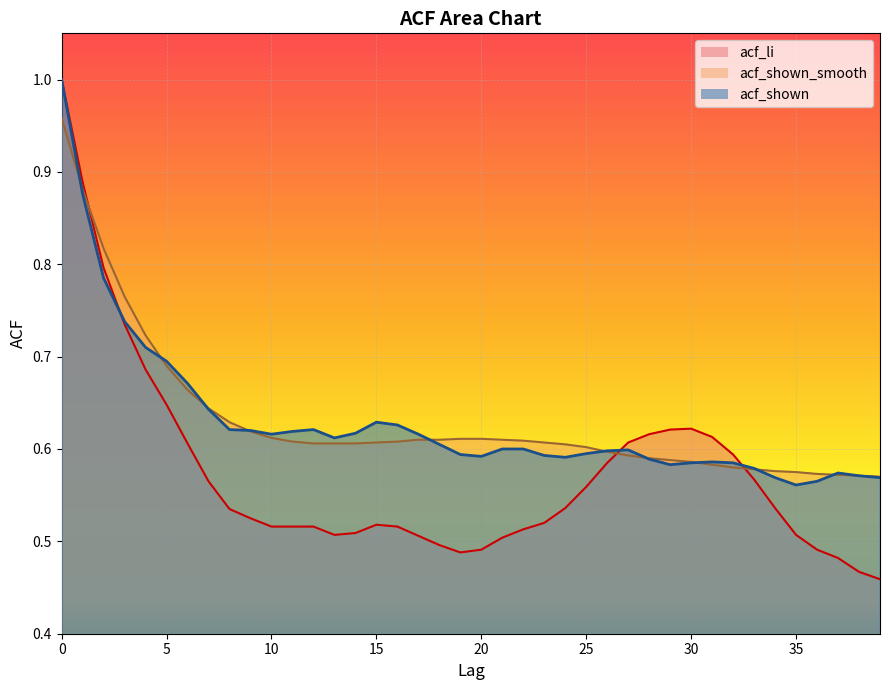

At 10, list the series in order from smallest to largest.

acf_li, acf_shown_smooth, acf_shown